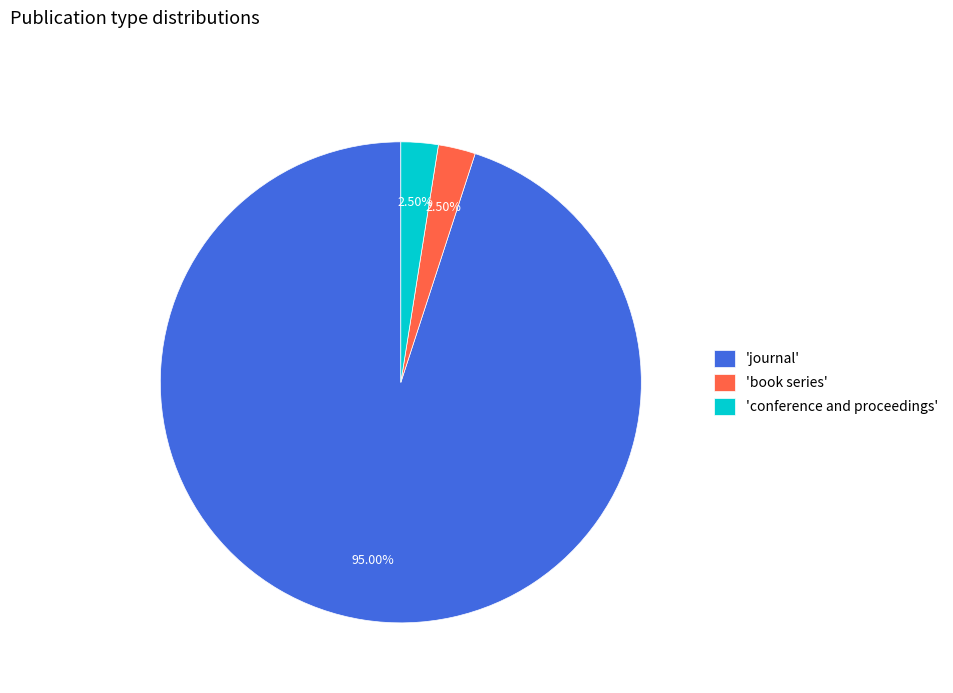

What is the majority slice?

'journal'